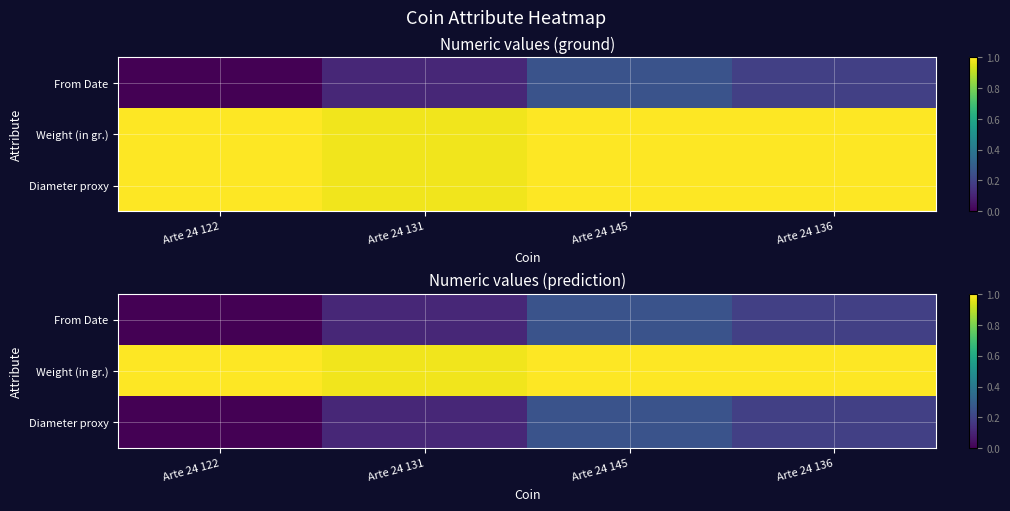

Which has a higher value, Arte 24 136 or Arte 24 131?

Arte 24 136